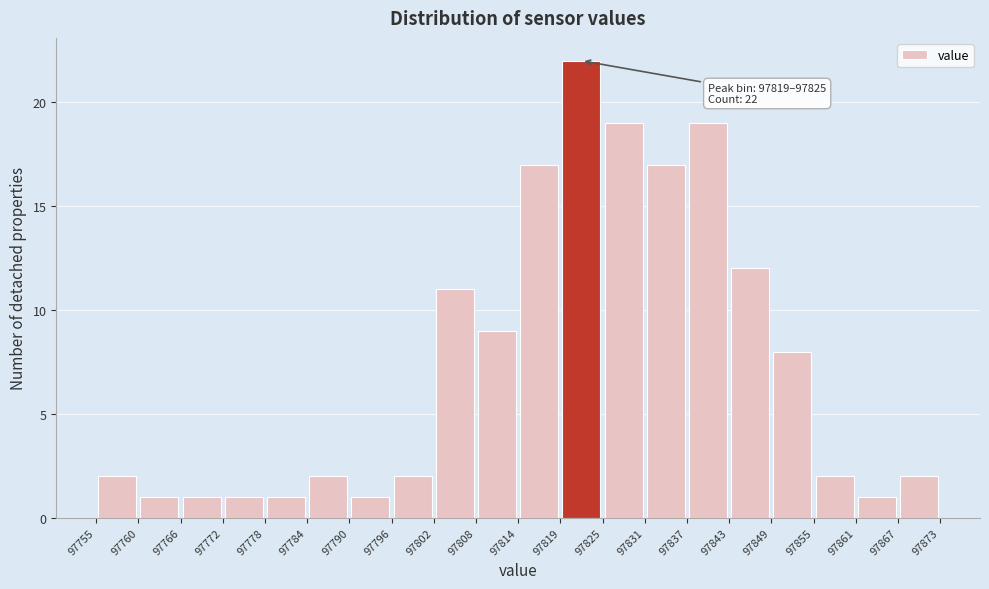

Which range on the x-axis has the tallest bar?

97819 to 97825